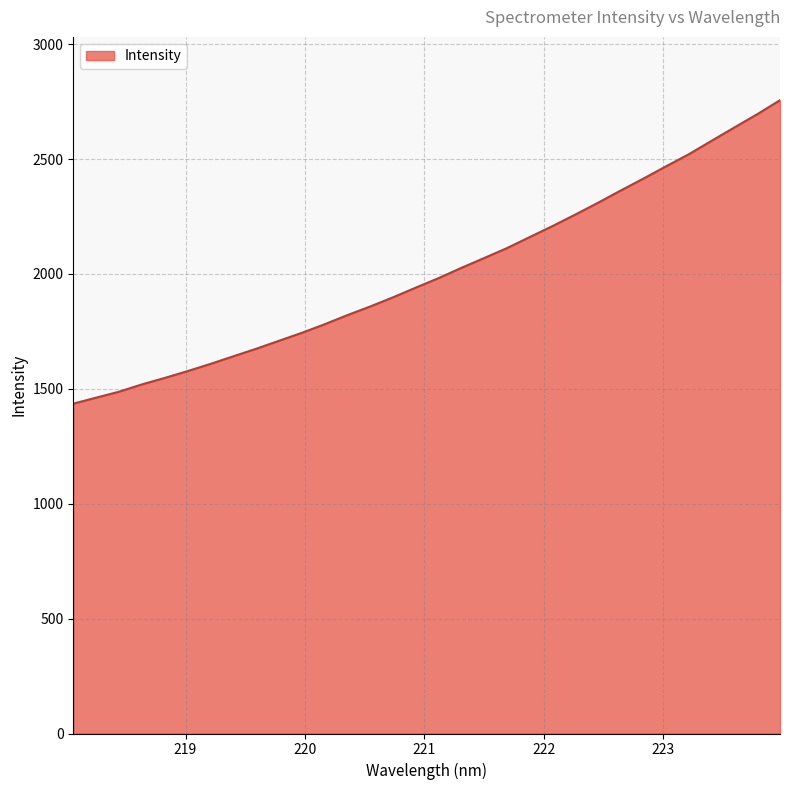

What is the difference between the maximum and minimum values?

1320.6